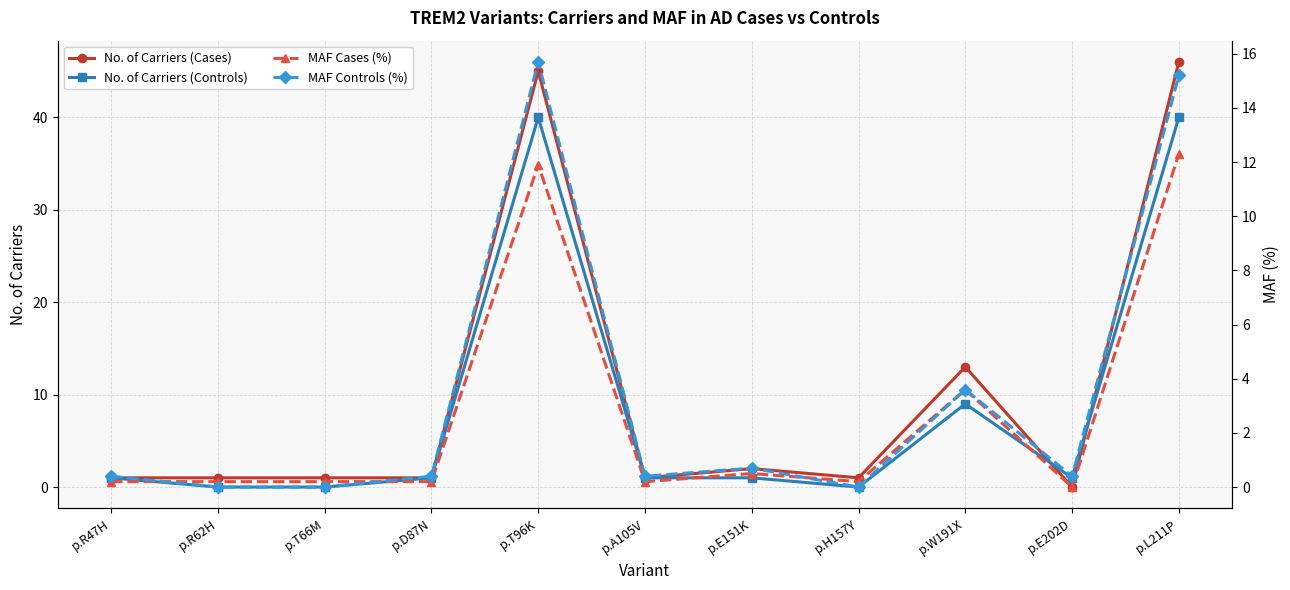

List the series in order of their peak value, lowest first.

MAF Cases (%), MAF Controls (%), No. of Carriers (Controls), No. of Carriers (Cases)